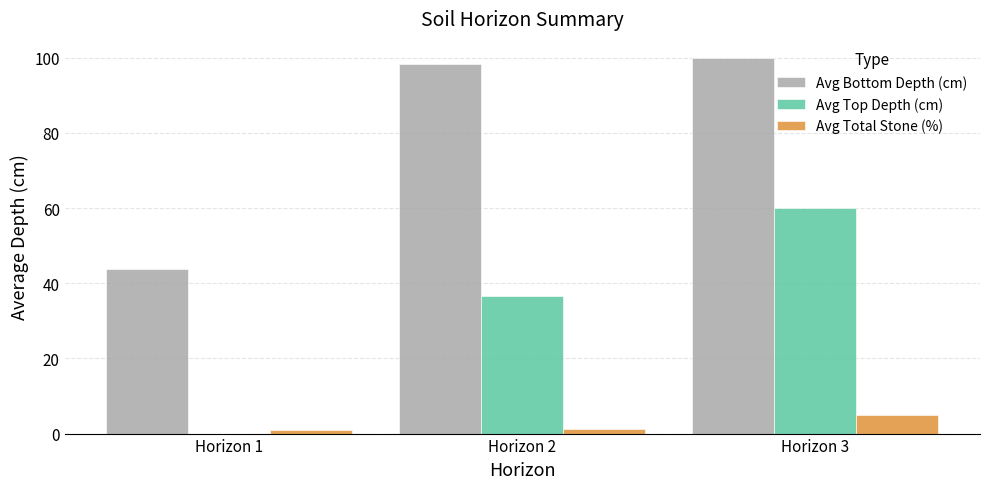

At which label is Avg Top Depth (cm) closest to 30?

Horizon 2